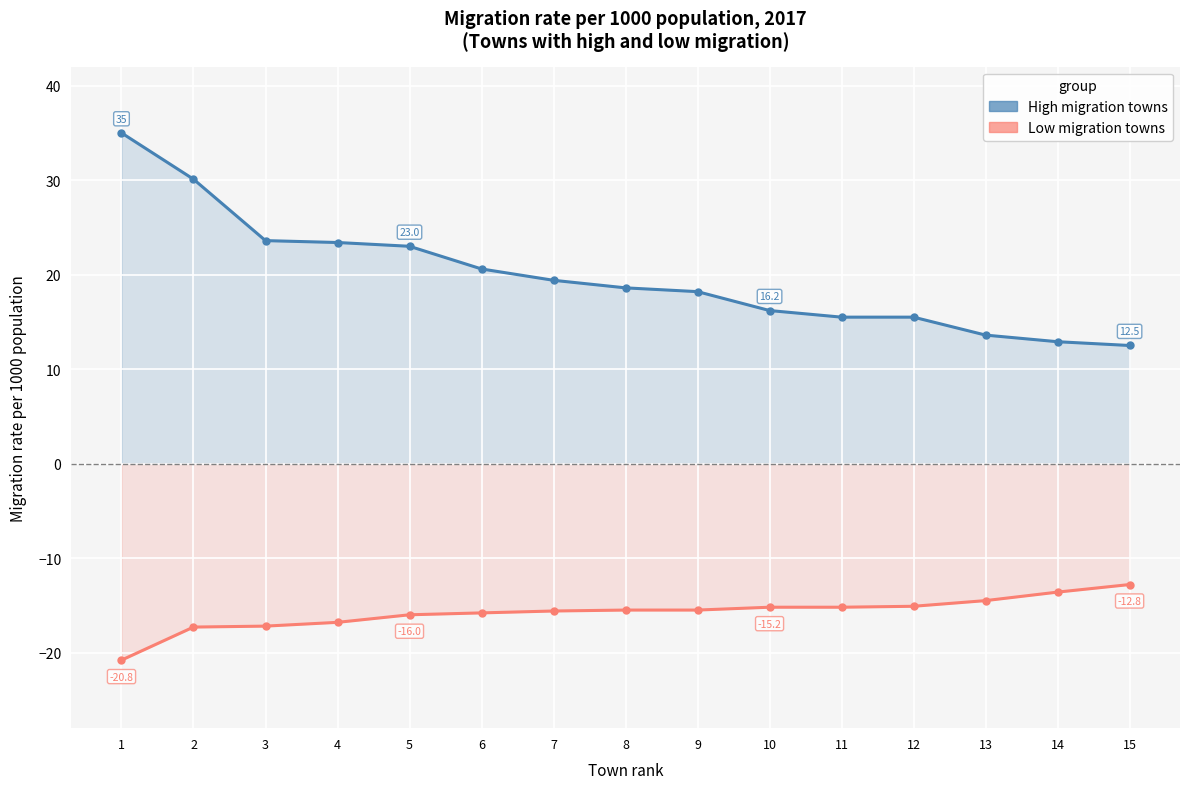

Which series has the largest total across all categories?

High migration towns